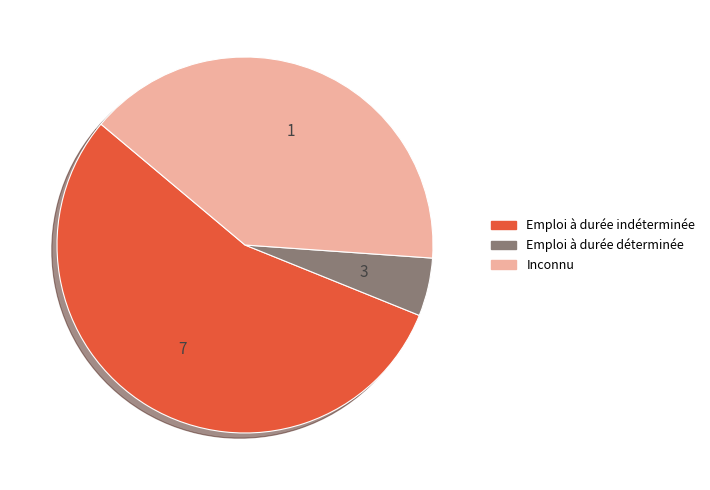

How many slices are in this pie chart?

3